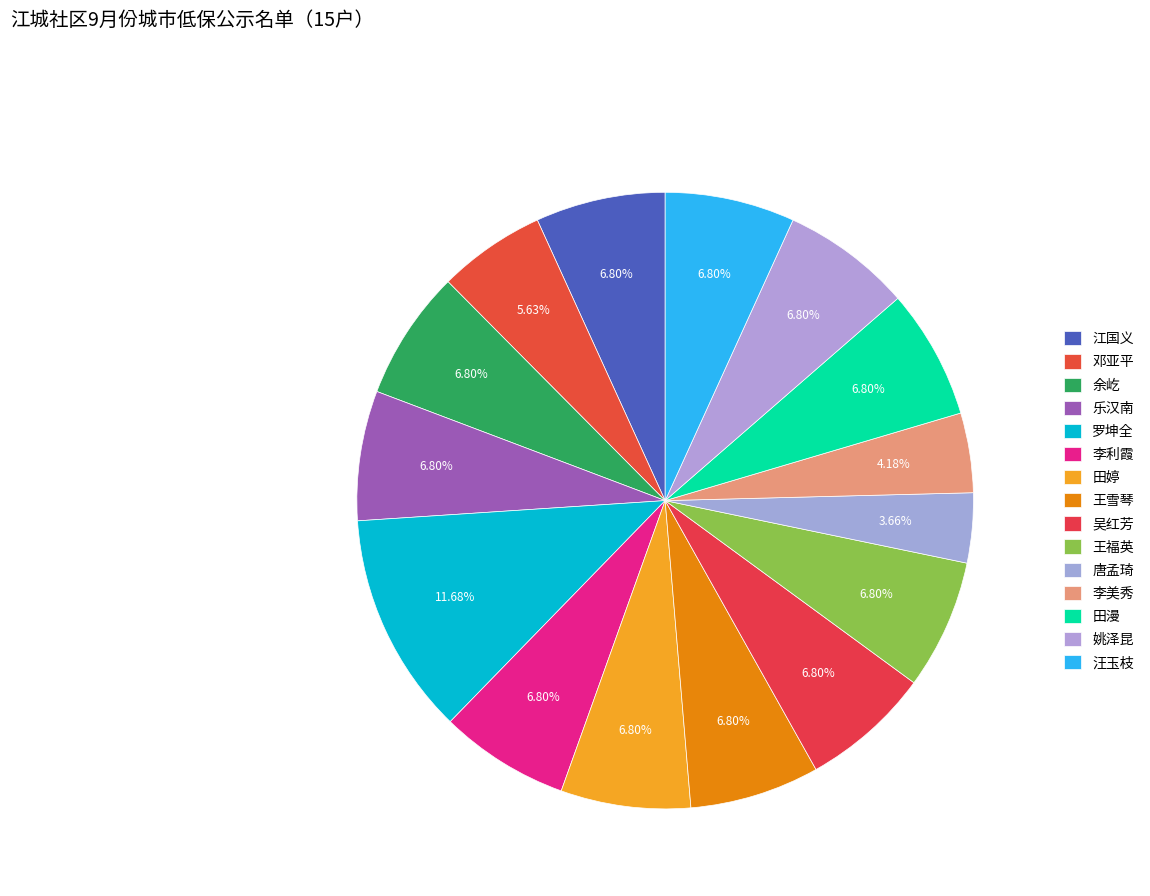

True or false: 邓亚平 accounts for 6% of the total.

True